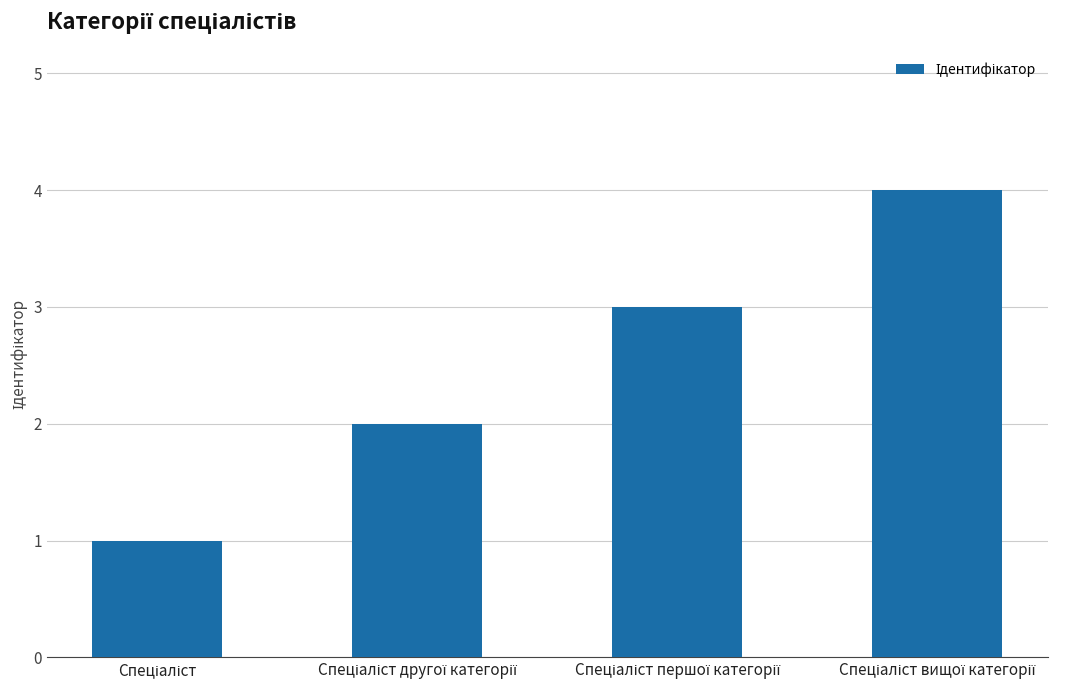

What is the sum of all values?

10